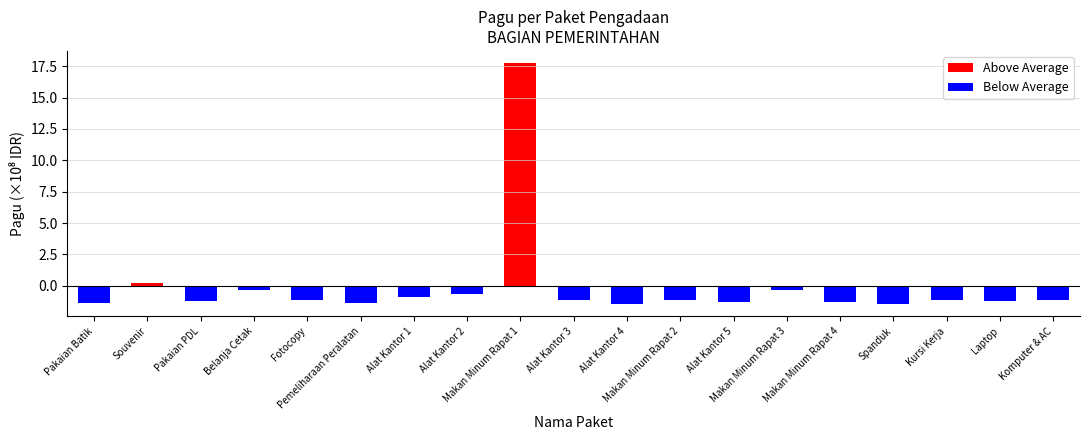

What is the difference between the second highest and minimum values in the Above Average series?

0.2